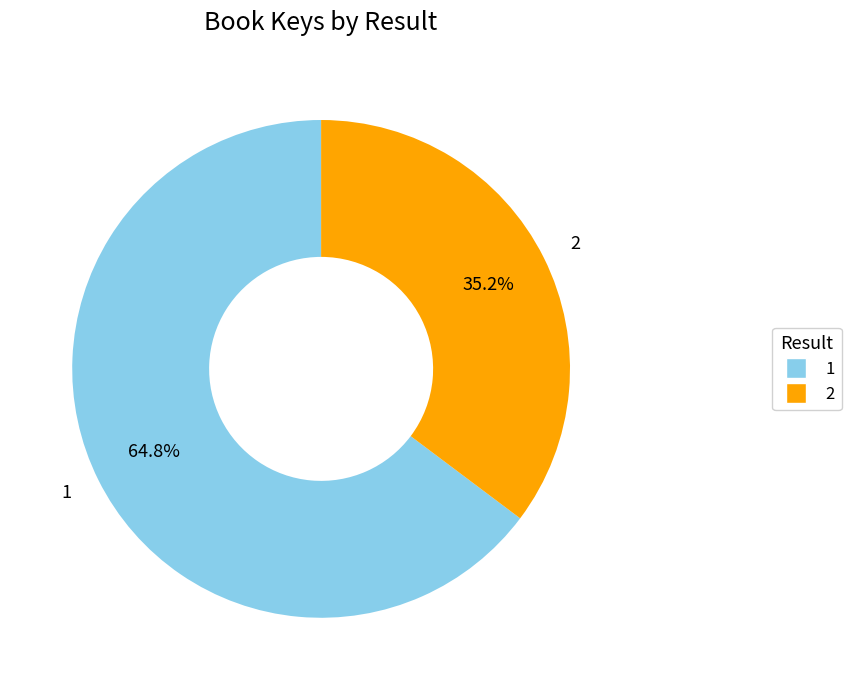

Is it true that 1 is 50% of the pie?

False